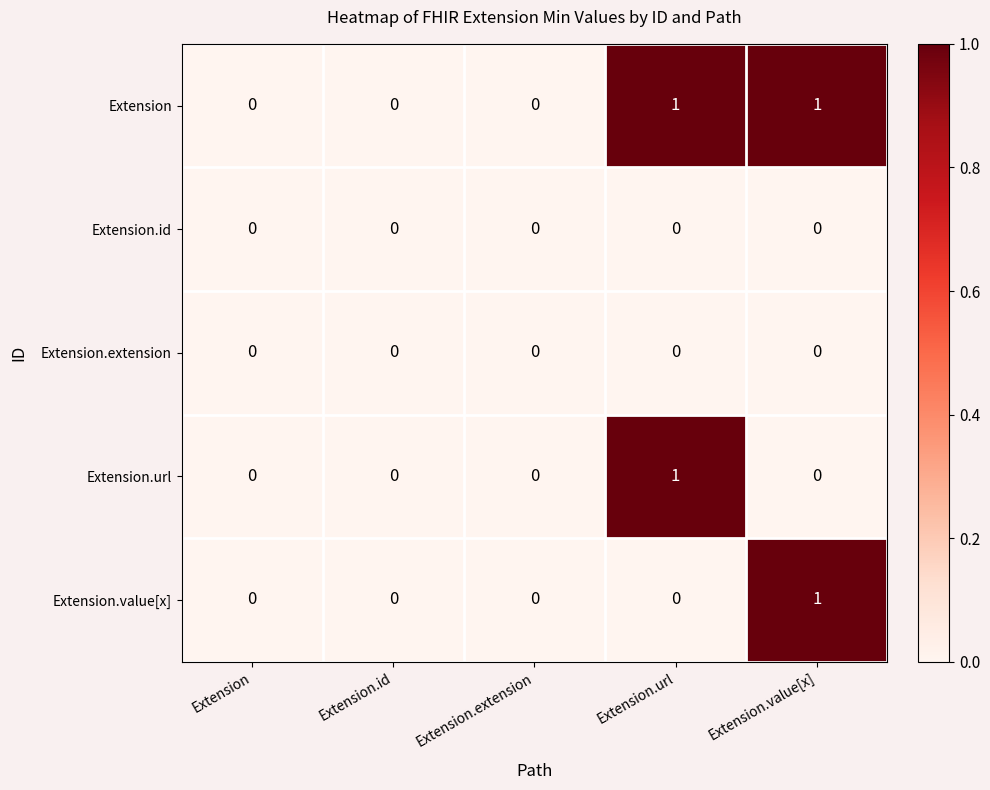

How many Extension.url values are between 0 and 1?

5